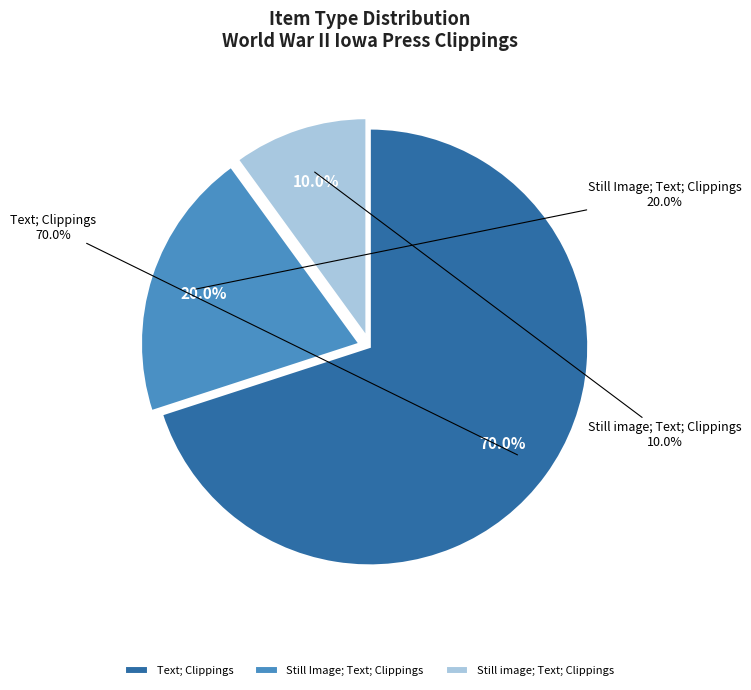

Is it true that 19700 is 1% of the pie?

False